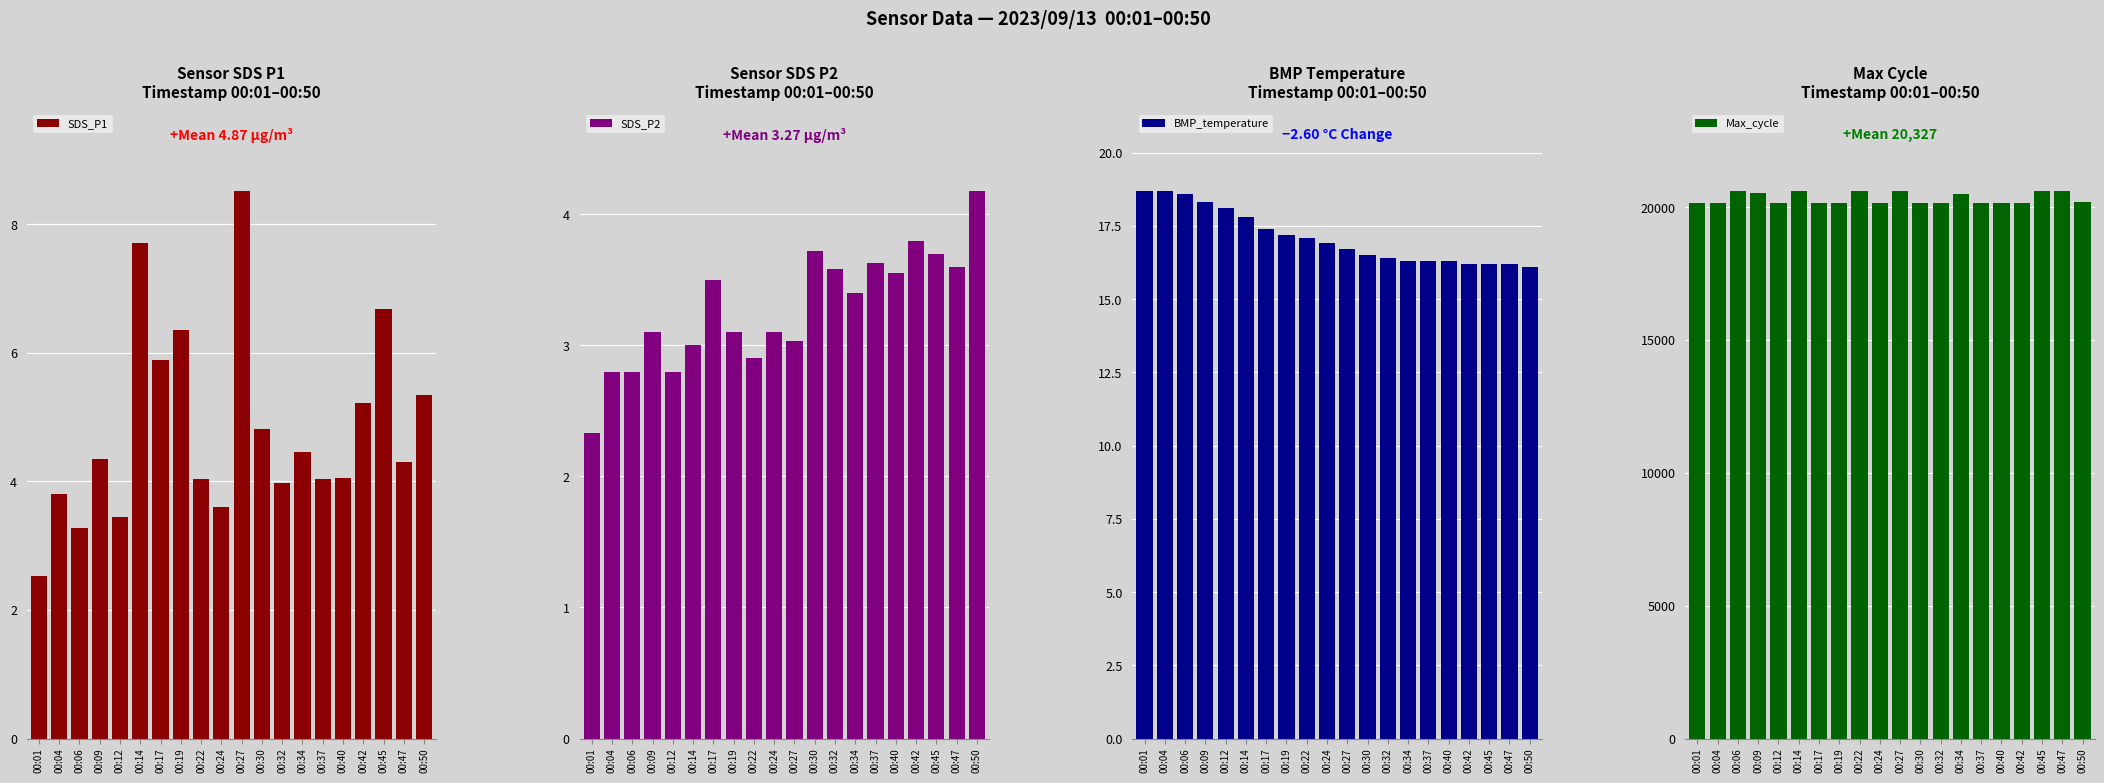

Where does the SDS_P2 series first go above 3?

00:09